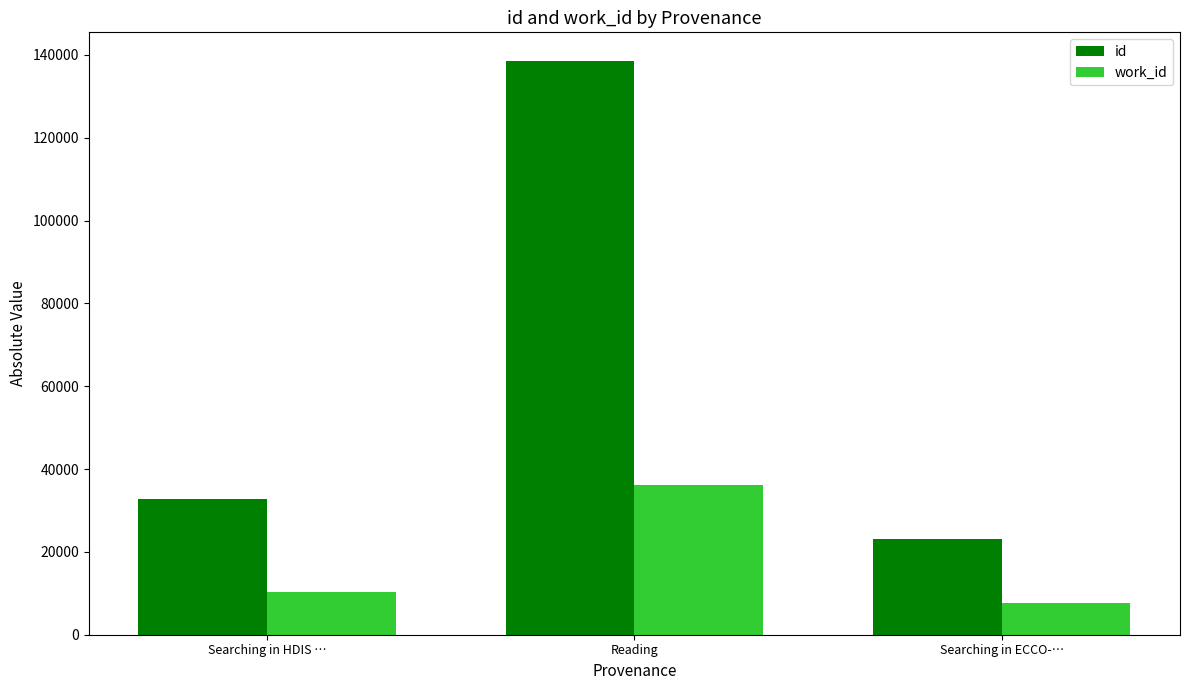

How many bars are there in each group?

2